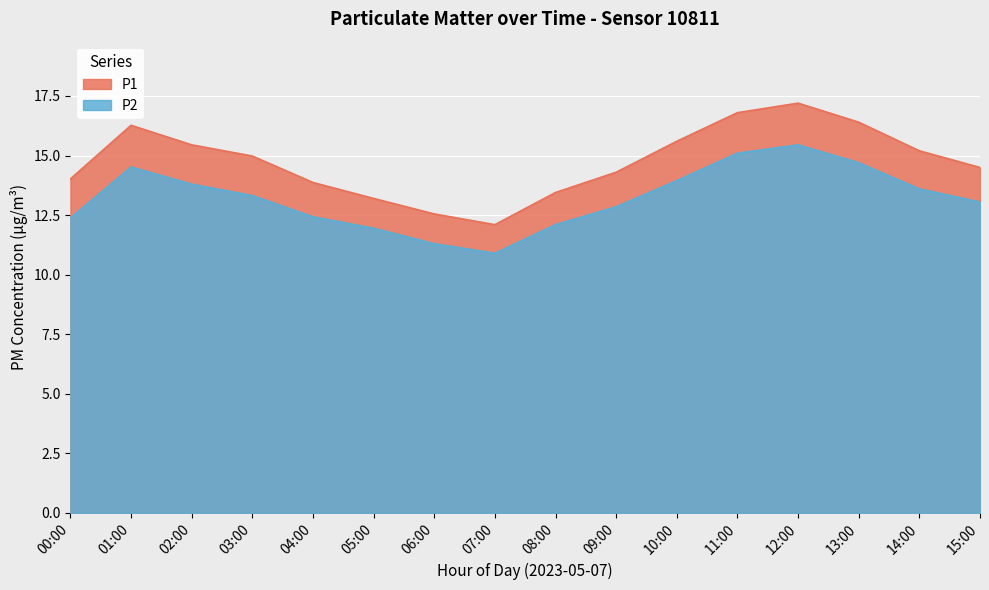

Reading right to left, transcribe all the data shown in this chart.

P1: 14.5	15.2	16.4	17.2	16.8	15.6	14.3	13.4	12.1	12.6	13.2	13.9	15.0	15.4	16.3	14.0
P2: 13.1	13.6	14.7	15.4	15.1	13.9	12.8	12.1	10.9	11.3	11.9	12.4	13.3	13.8	14.5	12.4